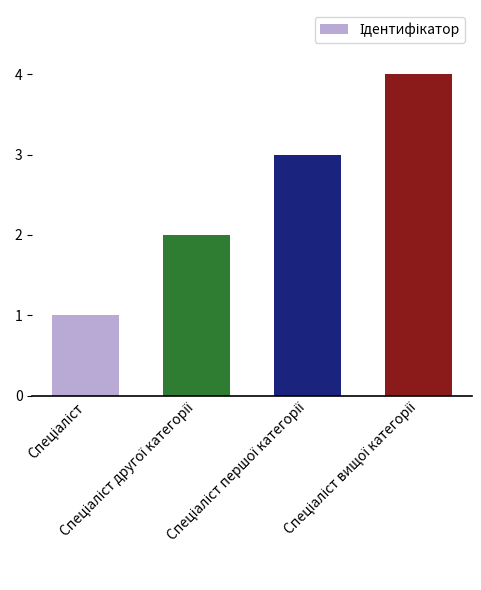

How many data points does each series have?

4